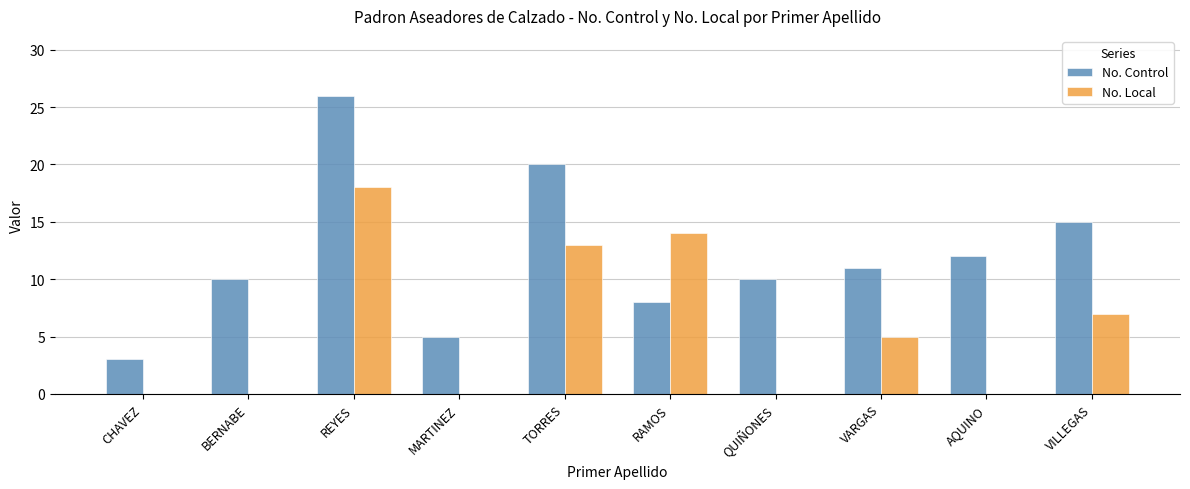

Where is No. Local nearest to the value 9?

VILLEGAS